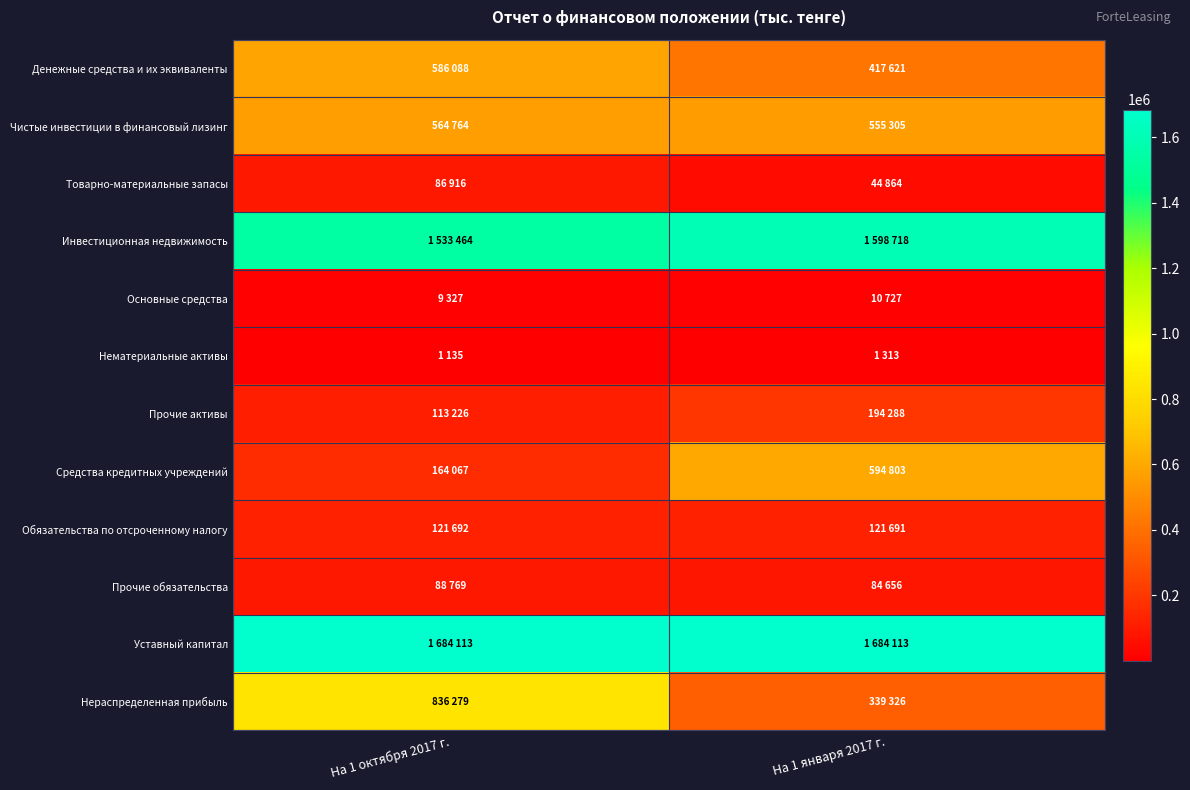

Rank the series by their maximum value, from highest to lowest.

Уставный капитал, Инвестиционная недвижимость, Нераспределенная прибыль, Средства кредитных учреждений, Денежные средства и их эквиваленты, Чистые инвестиции в финансовый лизинг, Прочие активы, Обязательства по отсроченному налогу, Прочие обязательства, Товарно-материальные запасы, Основные средства, Нематериальные активы